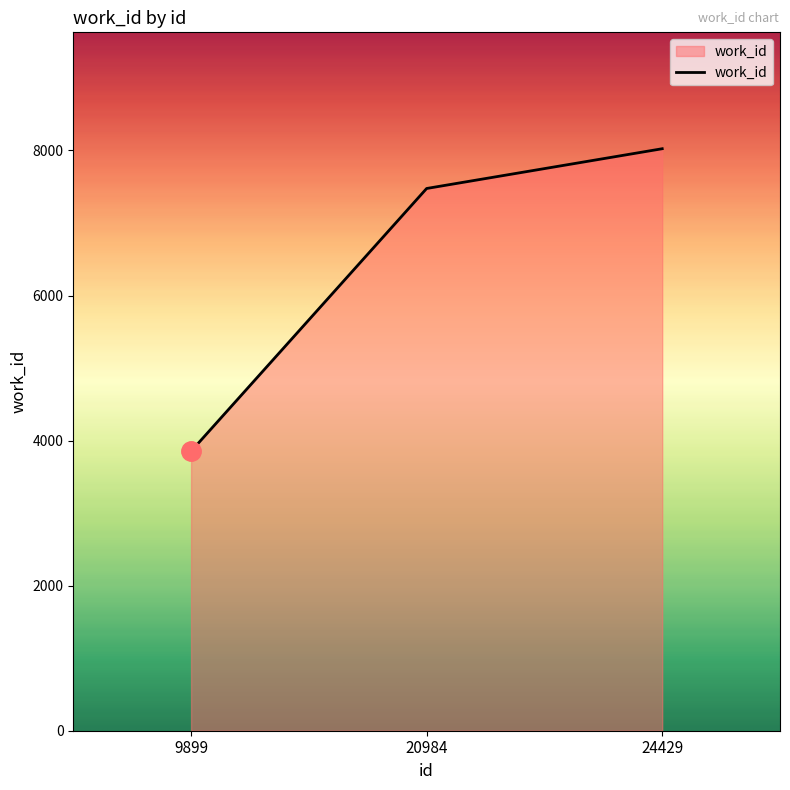

List the labels in order of value, smallest first.

9899, 20984, 24429